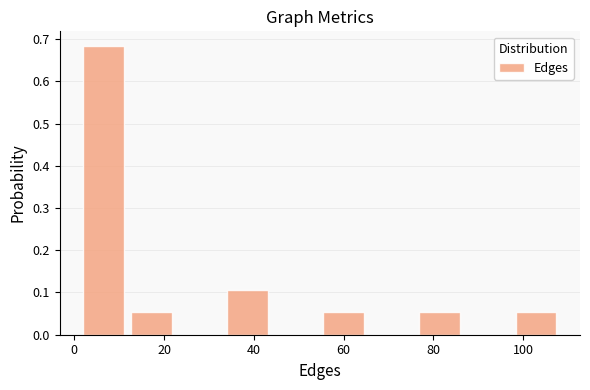

Reading left to right, list every bar in this chart as the range it spans on the x-axis followed by its height. Neither the bar edges nor the heights are printed on the chart, so give them approximately, as read against the axes.

2 to 12: 0.68
12 to 24: 0.05
24 to 34: 0
34 to 44: 0.11
44 to 56: 0
56 to 66: 0.05
66 to 76: 0
76 to 88: 0.05
88 to 98: 0
98 to 110: 0.05